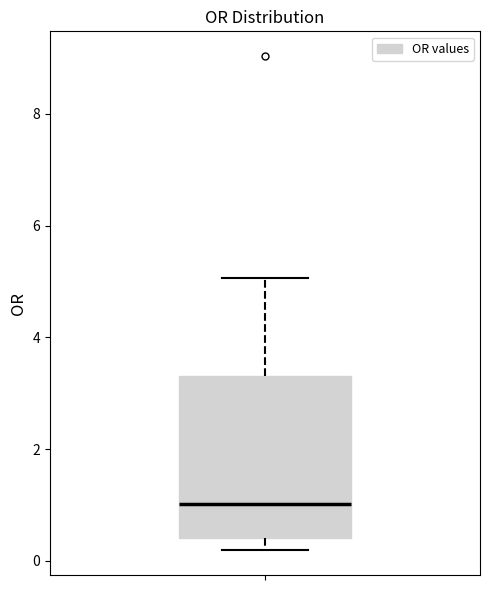

Read this box plot against the y-axis: the position of the median line, the range covered by the box, and the ends of both whiskers. The values are not printed on the chart, so give them approximately, as read against the axis.

median 1.0, box 0.4 to 3.4, whiskers 0.2 to 5.0